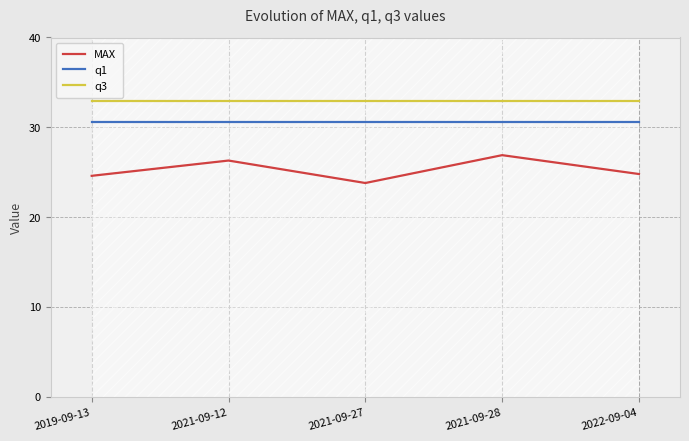

Rank the series at 2021-09-12 from lowest to highest value.

MAX, q1, q3